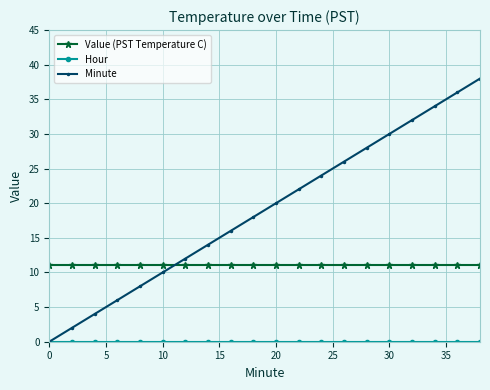

What is the sum of all Value (PST Temperature C) values?

222.0